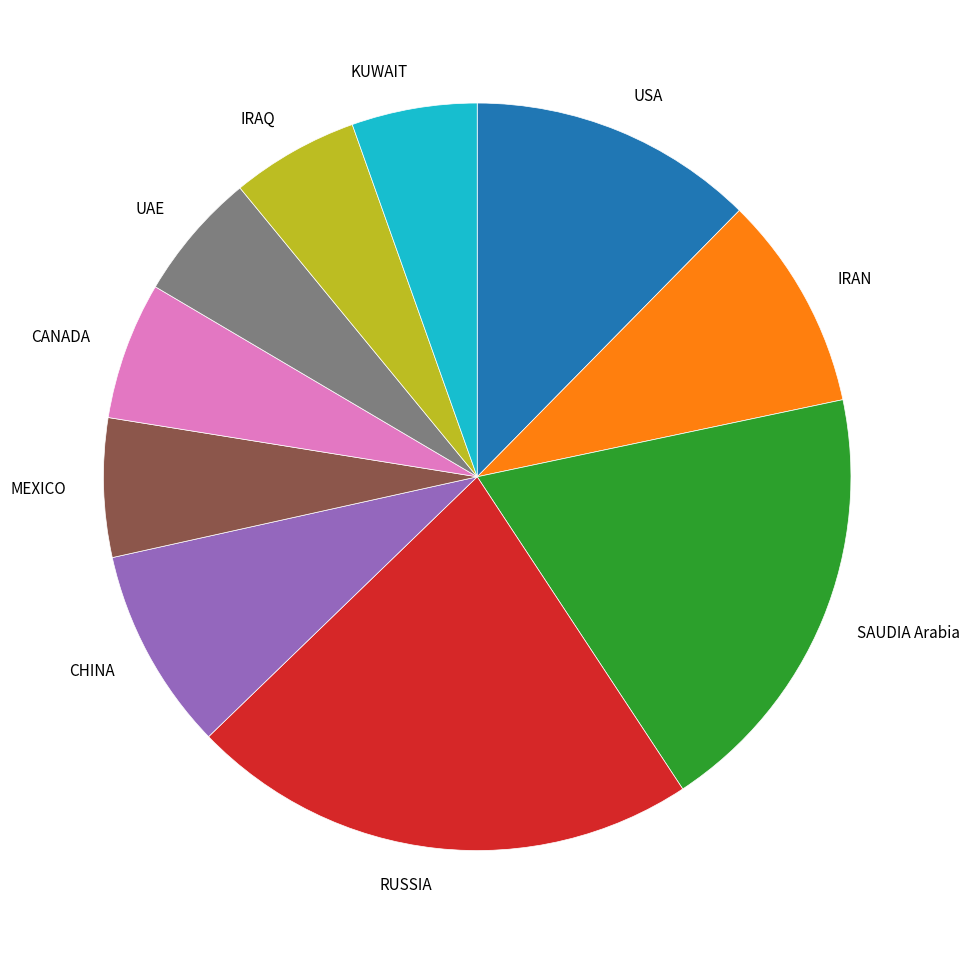

Do IRAN and MEXICO together represent more than half of the pie?

No